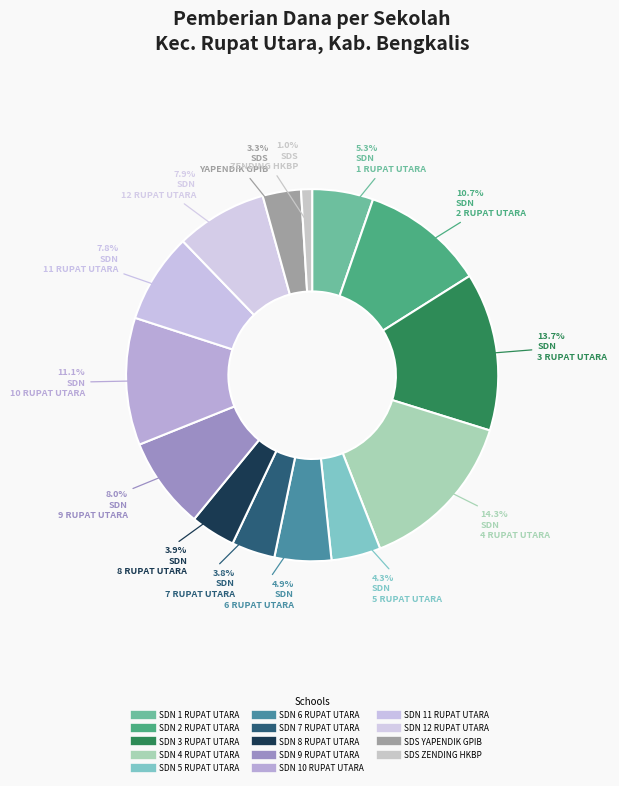

What is the smallest slice in the pie chart?

SDS ZENDING HKBP